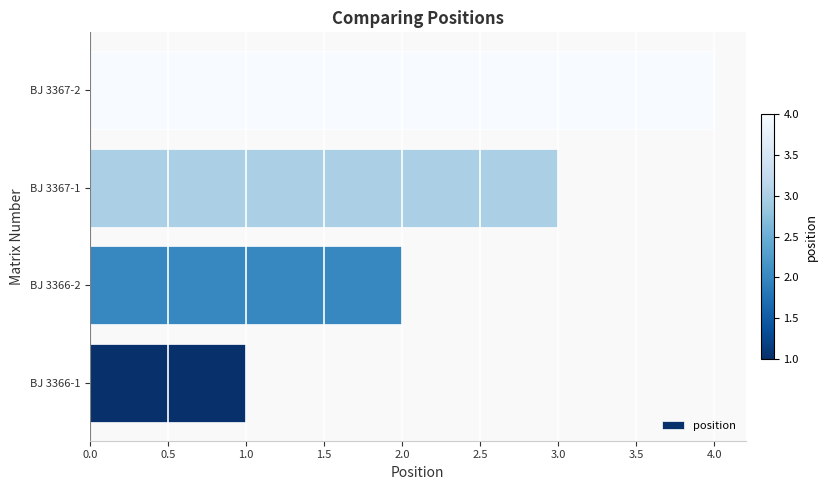

What is the ratio of the value at BJ 3367-1 to the value at BJ 3366-2?

1.5